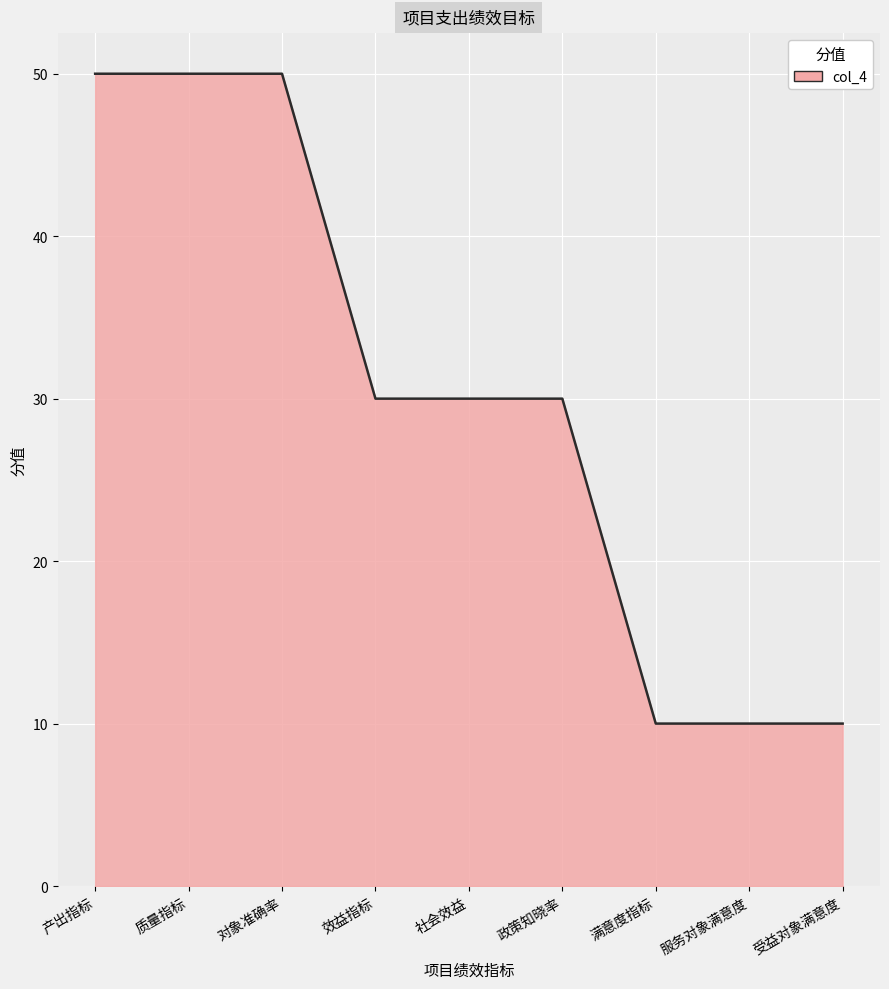

What value does the data have at 效益指标?

30